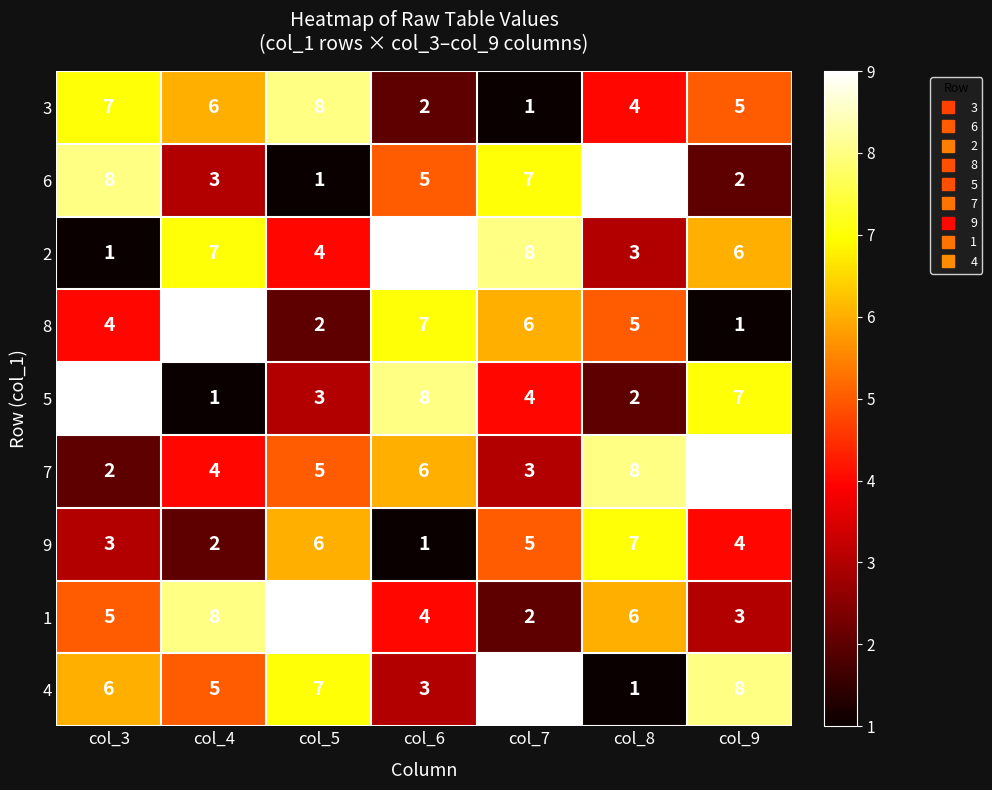

What is the spread (max minus min) of values at col_3?

8